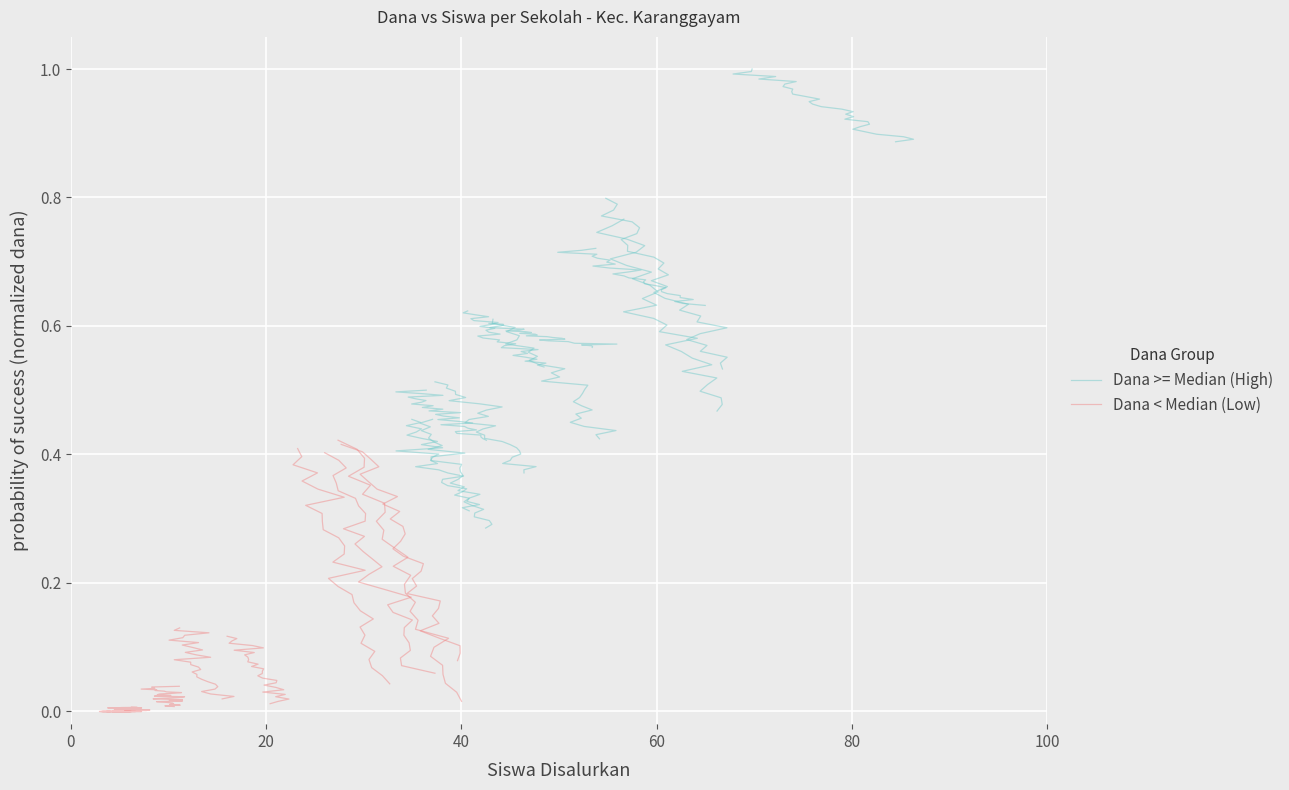

Rank the series by their average value, from lowest to highest.

Dana < Median (Low), Dana >= Median (High)